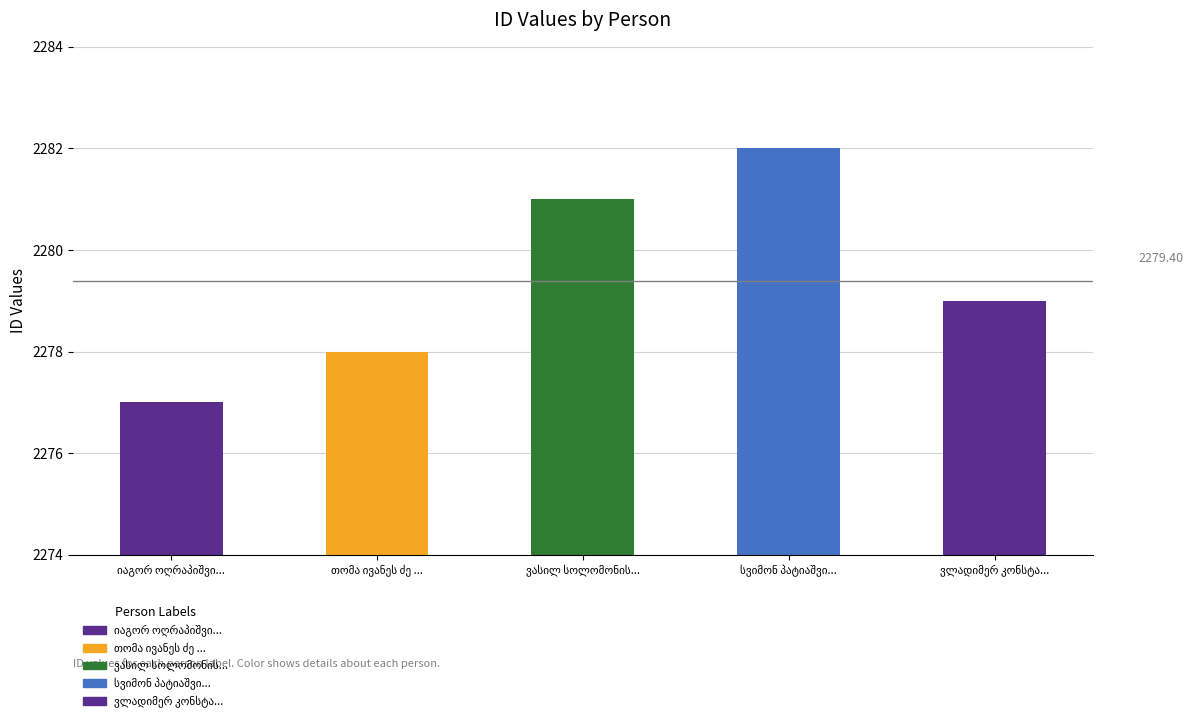

What is the average value?

2279